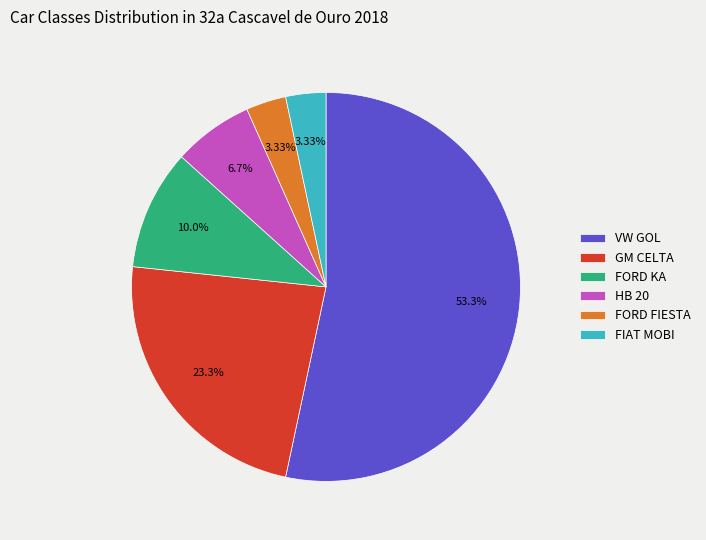

Does FORD FIESTA account for over 50% of the chart?

No